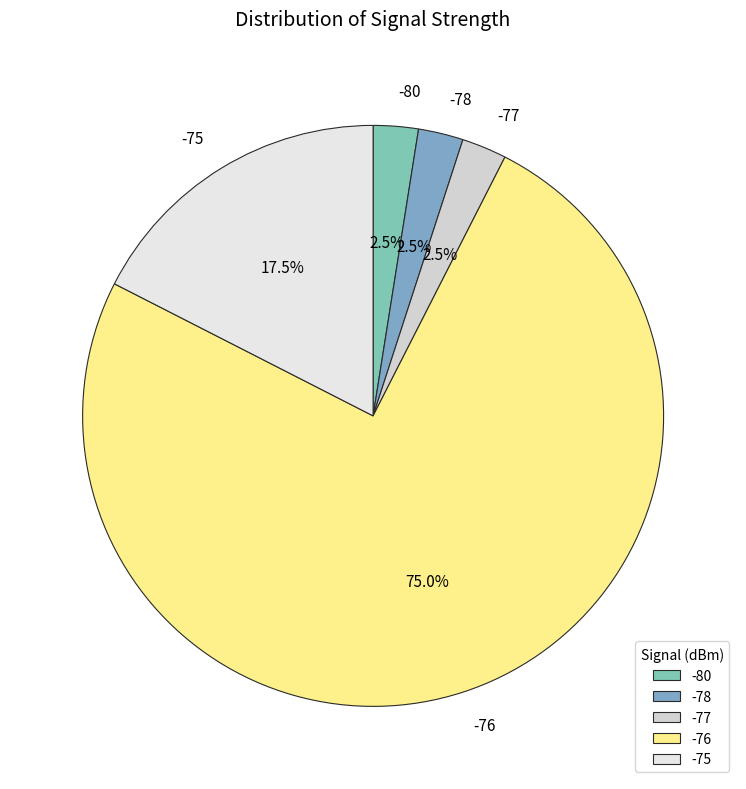

How much of the chart is everything except -77?

97.5%